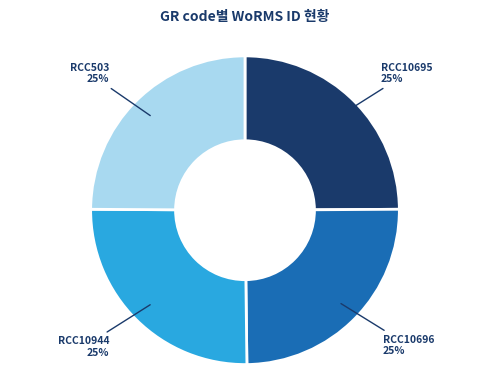

Approximately how many times larger is the value at RCC10696 compared to RCC10695?

1.0